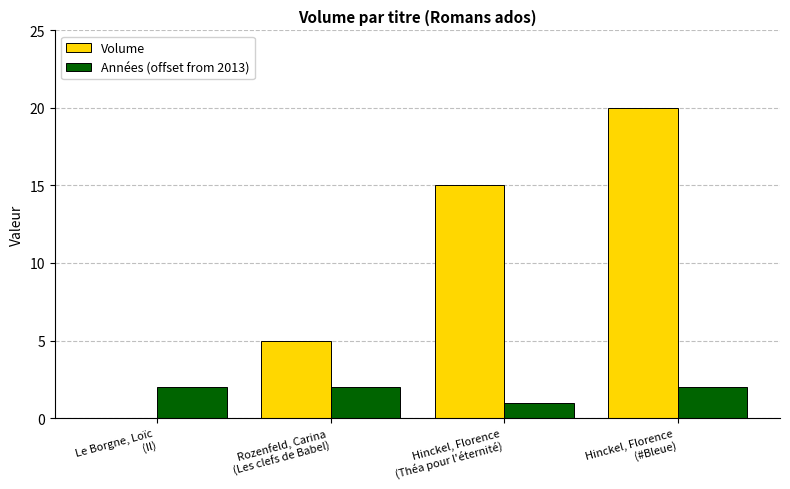

Is the value of Volume at Hinckel, Florence
(#Bleue) greater than the value of Années (offset from 2013) at Rozenfeld, Carina
(Les clefs de Babel)?

Yes